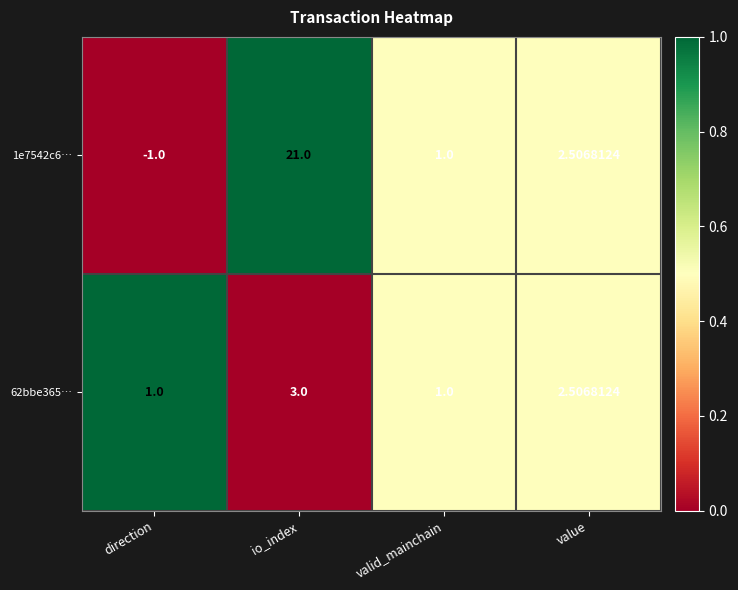

Is the value of 62bbe365… at value greater than the value of 1e7542c6… at valid_mainchain?

Yes